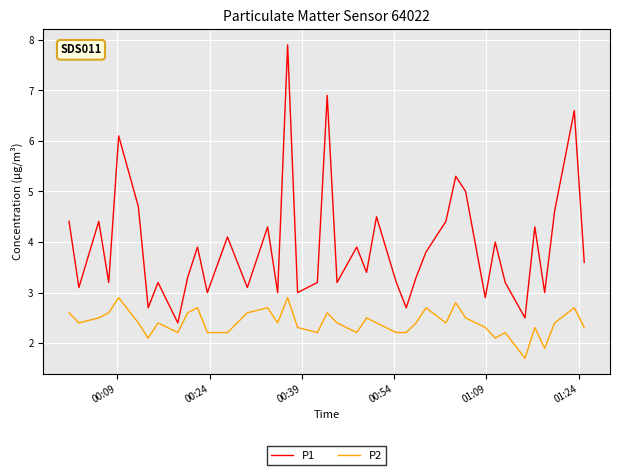

True or false: P1 and P2 cross at least once.

False